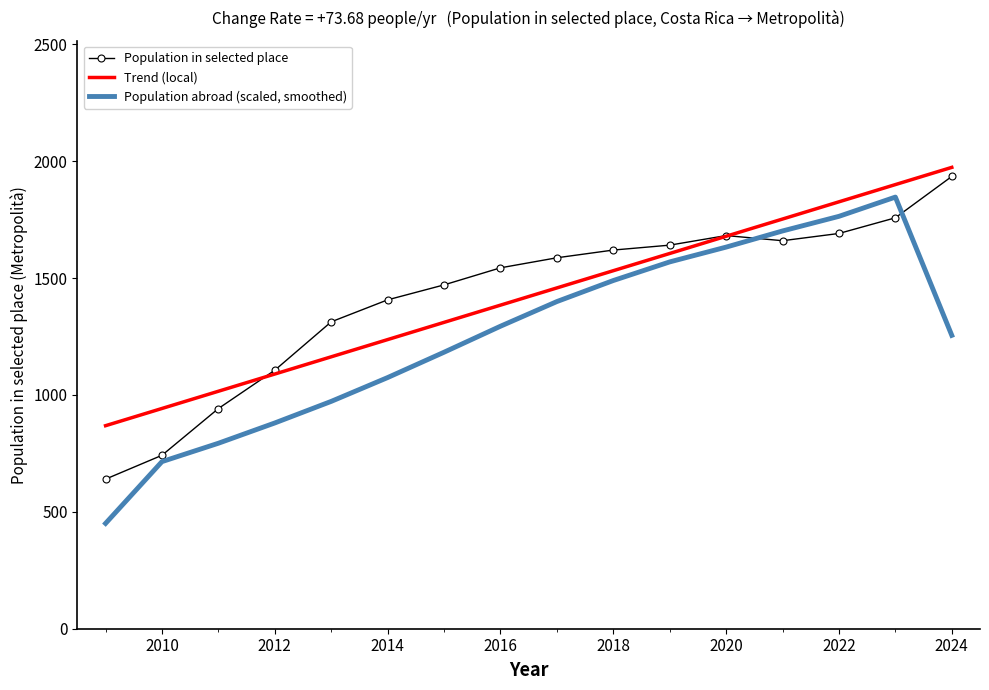

What is the sum of all Population abroad (scaled, smoothed) values?

20022.5